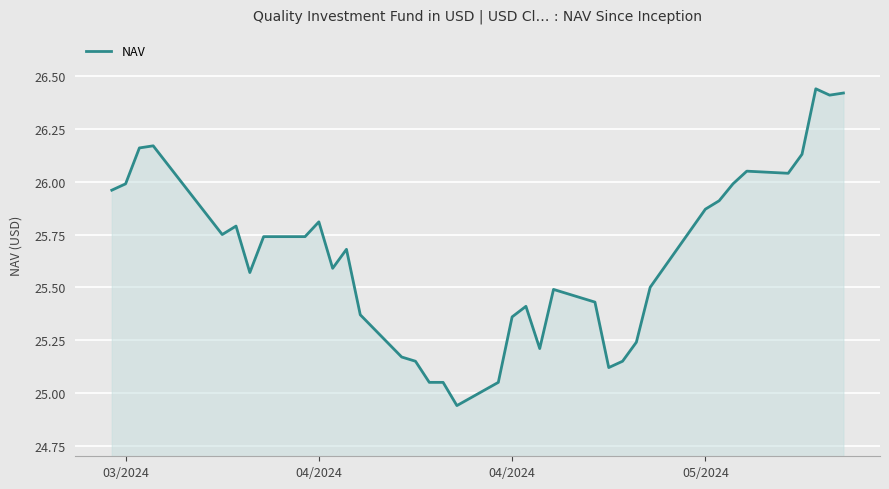

What is the difference between the maximum and minimum values?

1.5